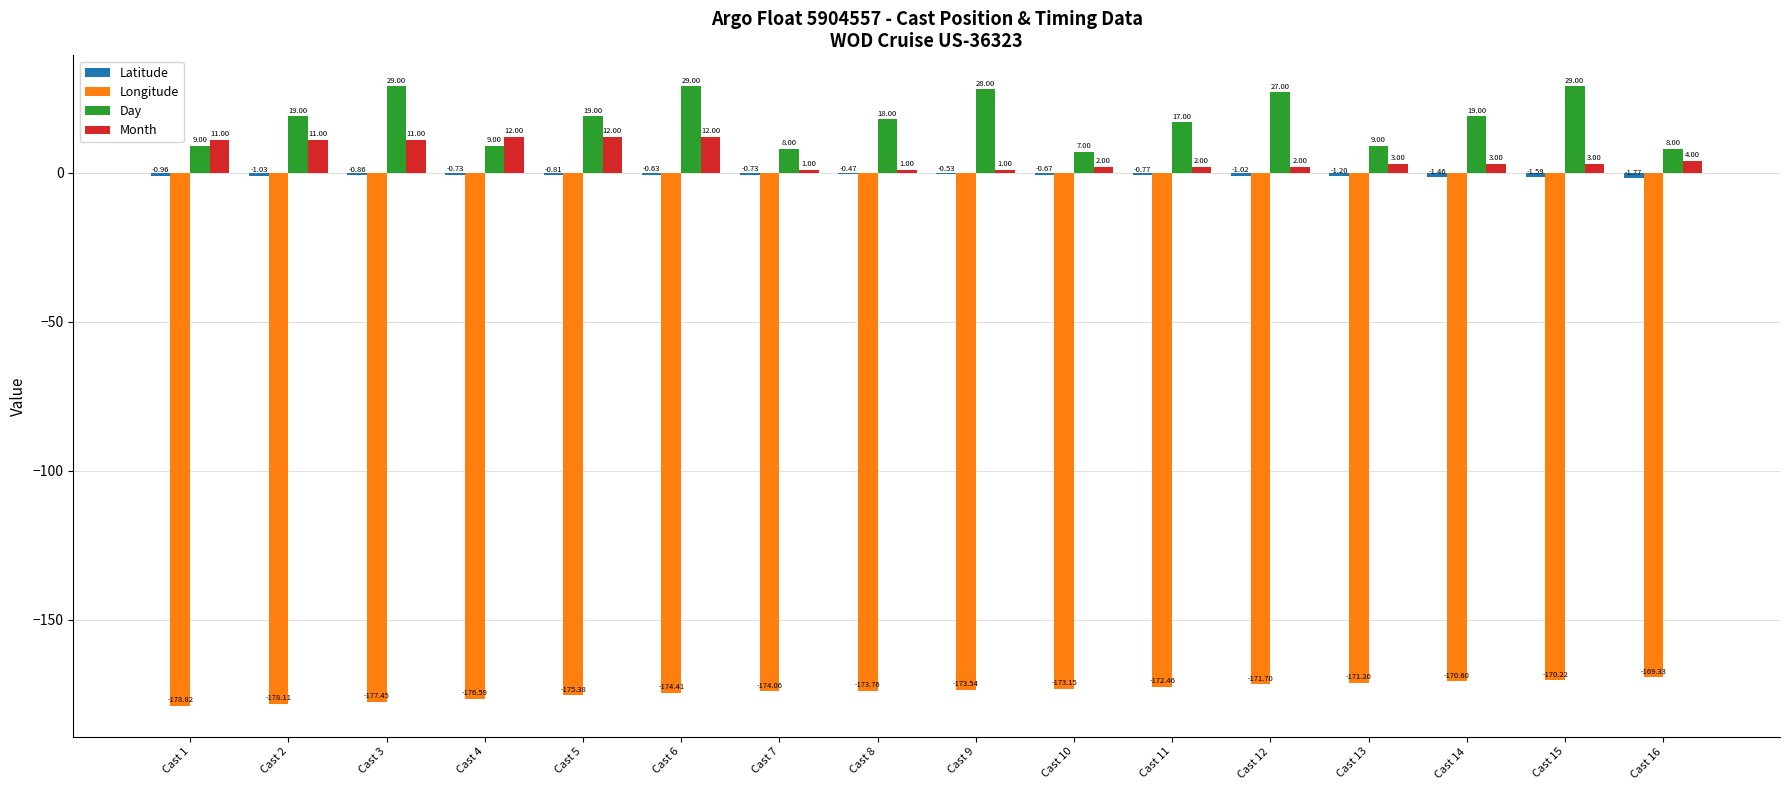

Between Cast 1 and Cast 4, which series saw the biggest shift?

Longitude